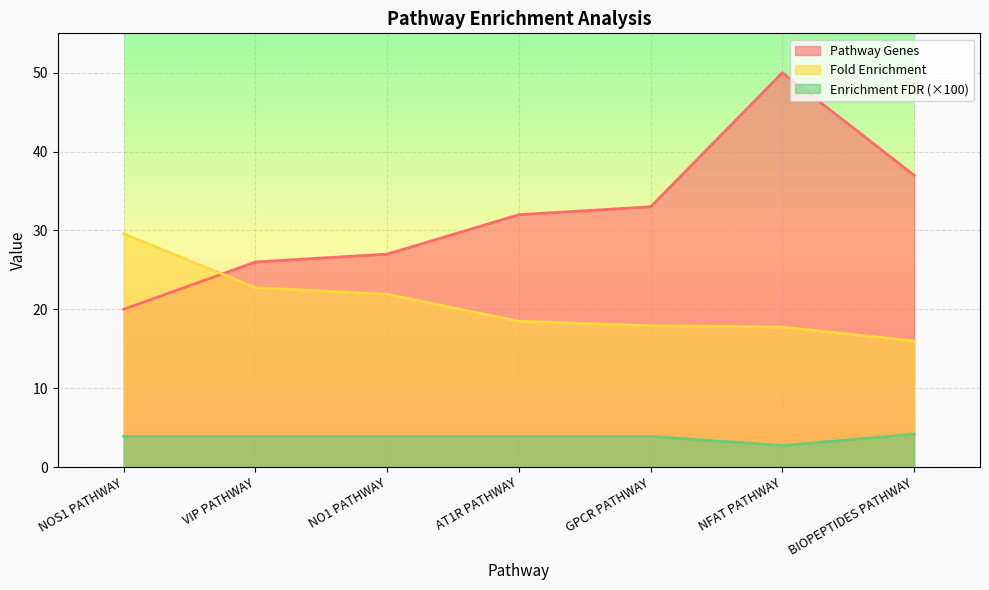

At which label does Enrichment FDR first exceed 3?

NOS1 PATHWAY